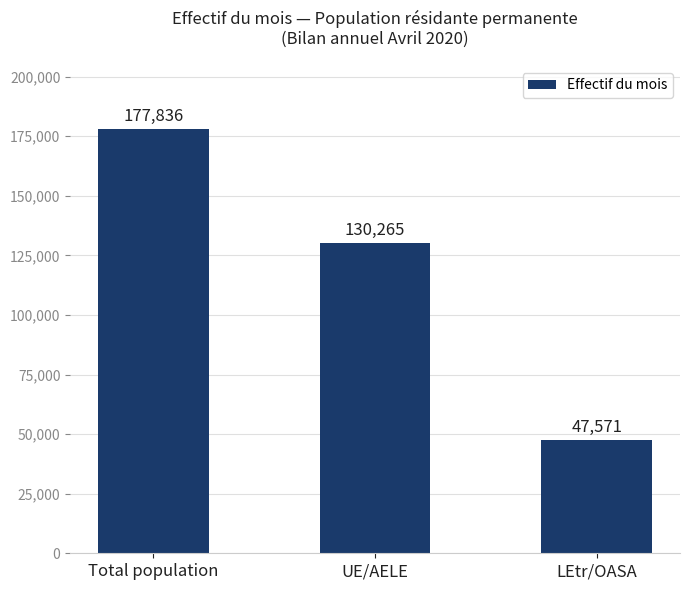

The value at LEtr/OASA is 47571. True or false?

True